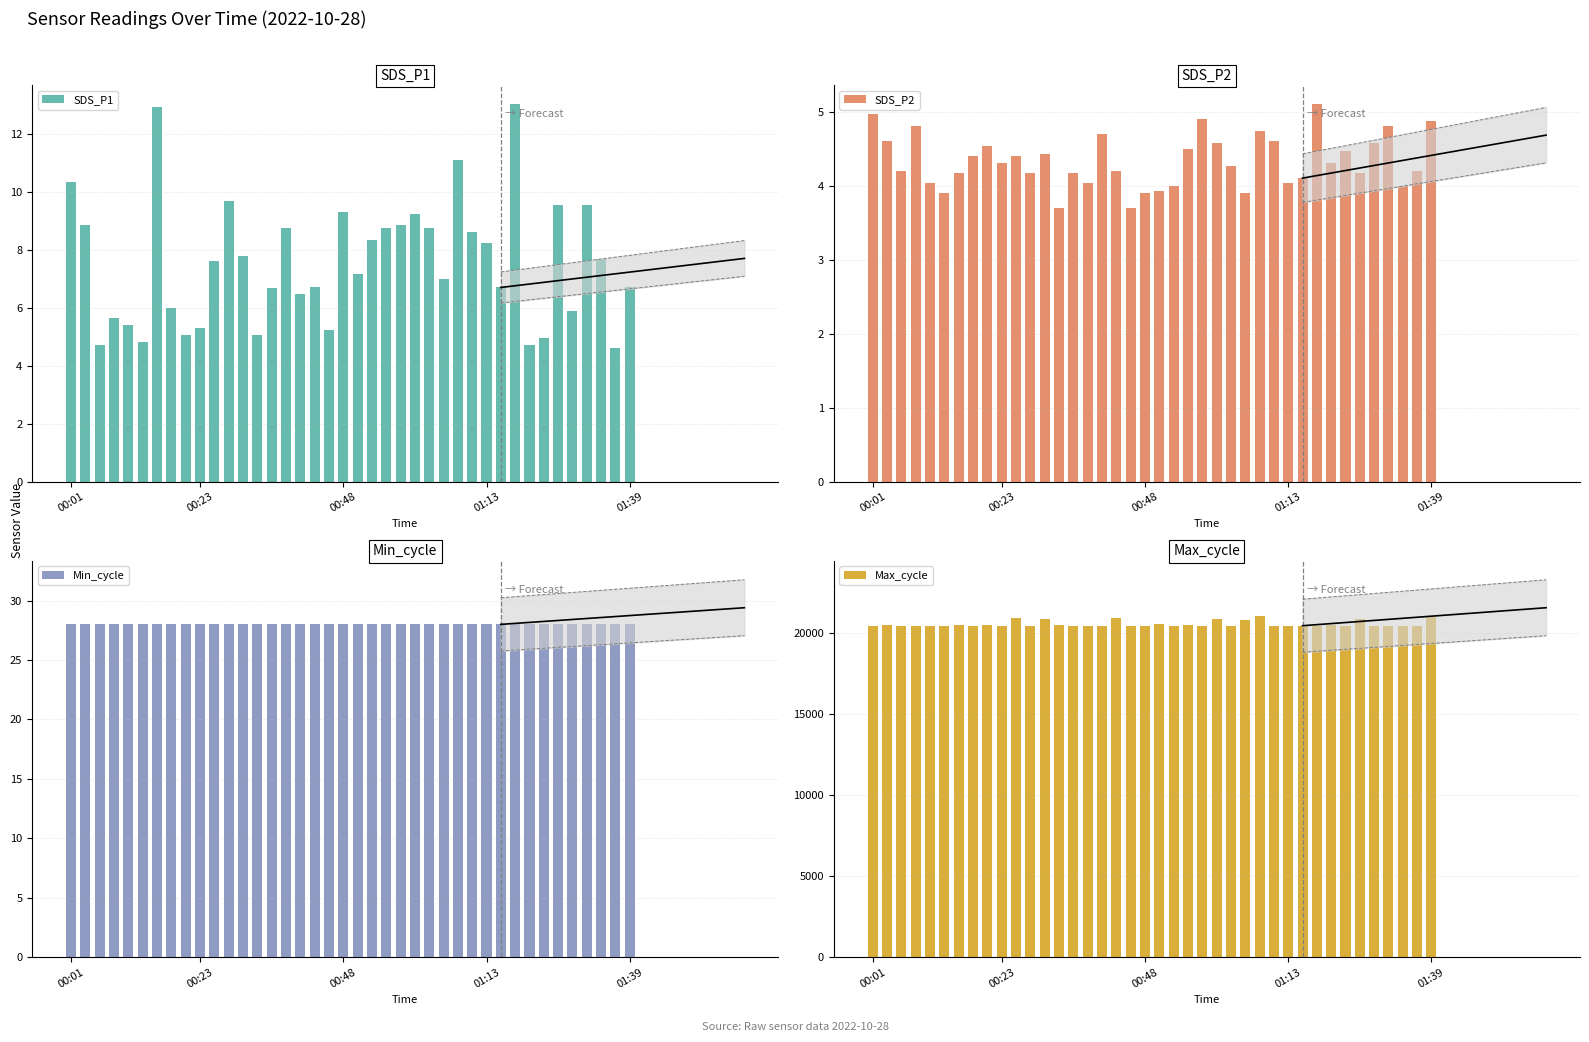

Between 20 and 27, which series saw the biggest shift?

Max_cycle